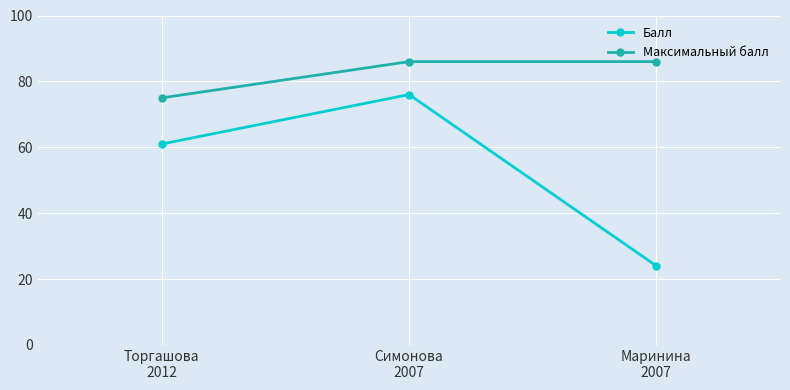

What is the maximum value for Балл?

76